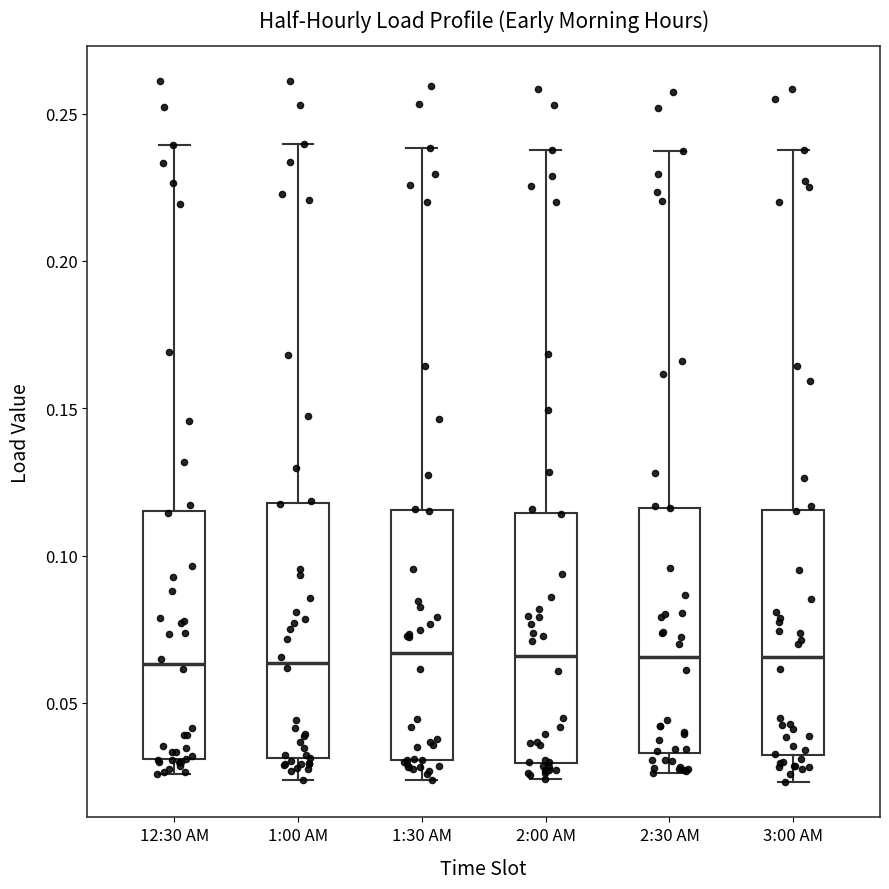

Where is the upper edge of the box for 1:00 AM on the y-axis? The values are not printed on the chart, so give them approximately, as read against the axis.

0.120